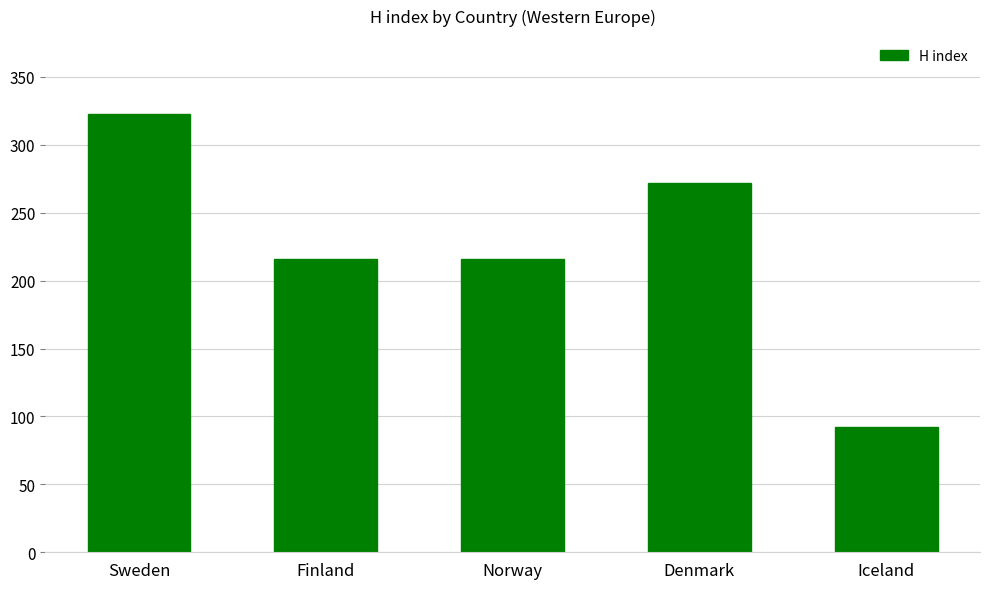

What is the ratio of the value at Iceland to the value at Denmark?

0.3